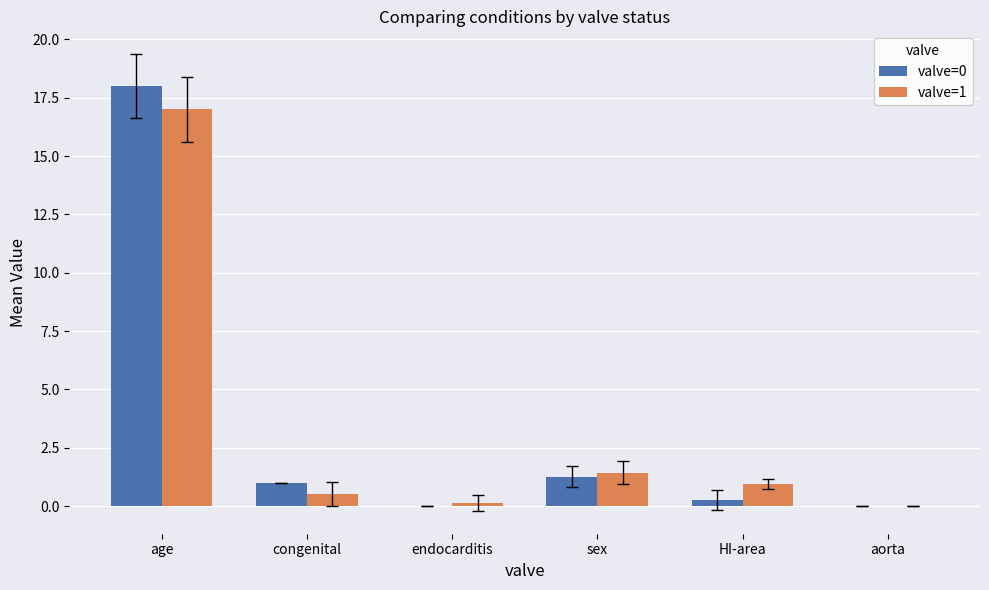

Does the chart contain stacked bars?

No